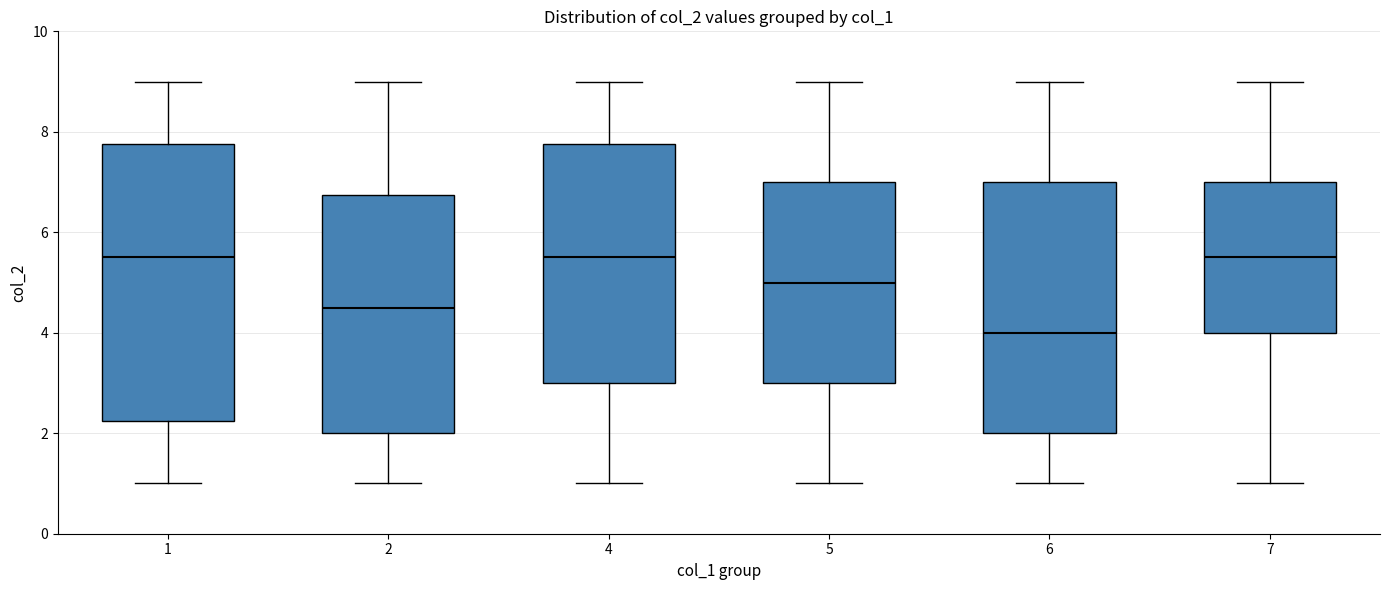

Reading left to right, read every box against the y-axis: the position of its median line, the range the box covers, and the ends of its whiskers. The values are not printed on the chart, so give them approximately, as read against the axis.

1: median 5.6, box 2.2 to 7.8, whiskers 1.0 to 9.0
2: median 4.6, box 2.0 to 6.8, whiskers 1.0 to 9.0
4: median 5.6, box 3.0 to 7.8, whiskers 1.0 to 9.0
5: median 5.0, box 3.0 to 7.0, whiskers 1.0 to 9.0
6: median 4.0, box 2.0 to 7.0, whiskers 1.0 to 9.0
7: median 5.6, box 4.0 to 7.0, whiskers 1.0 to 9.0